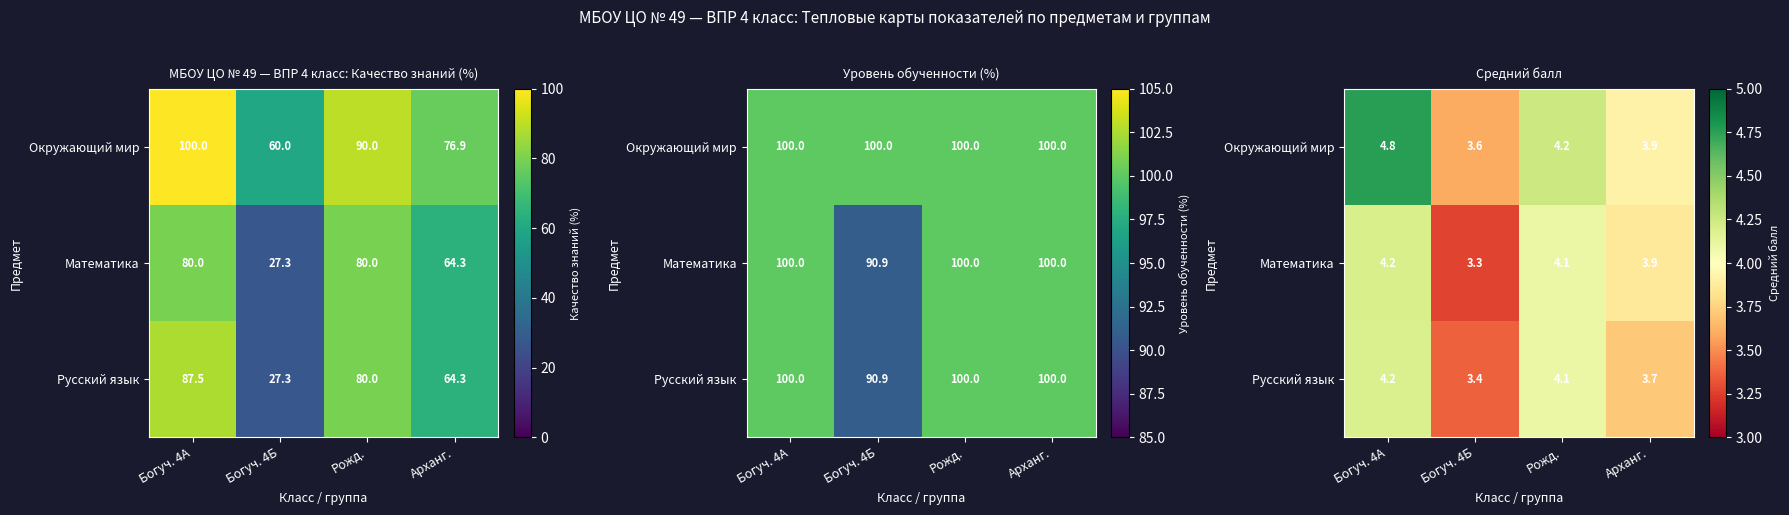

List the labels in order of Русский язык value, largest first.

Богуч. 4А, Рожд., Арханг., Богуч. 4Б